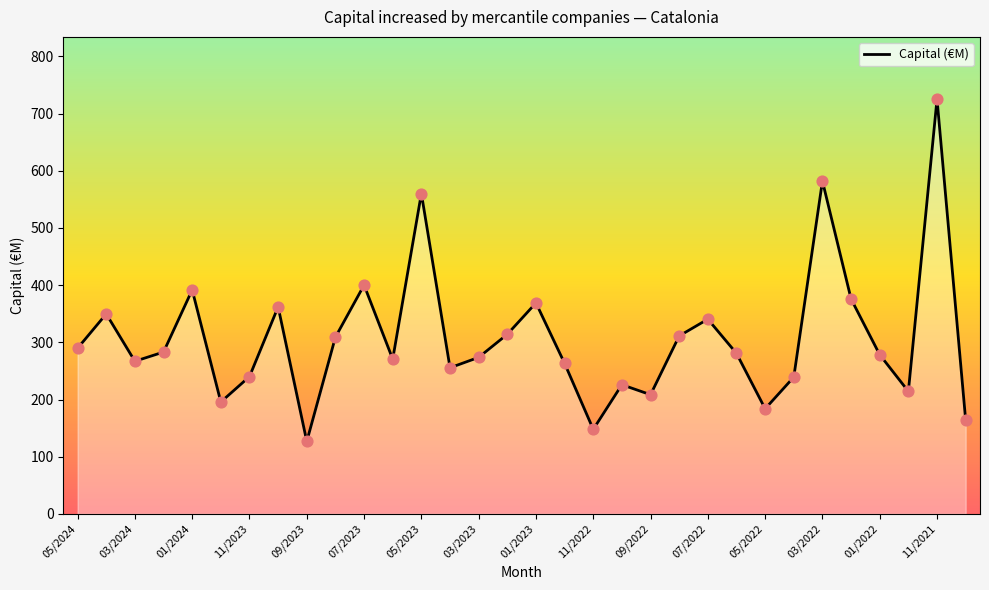

What is the difference between the maximum and minimum values?

598.7